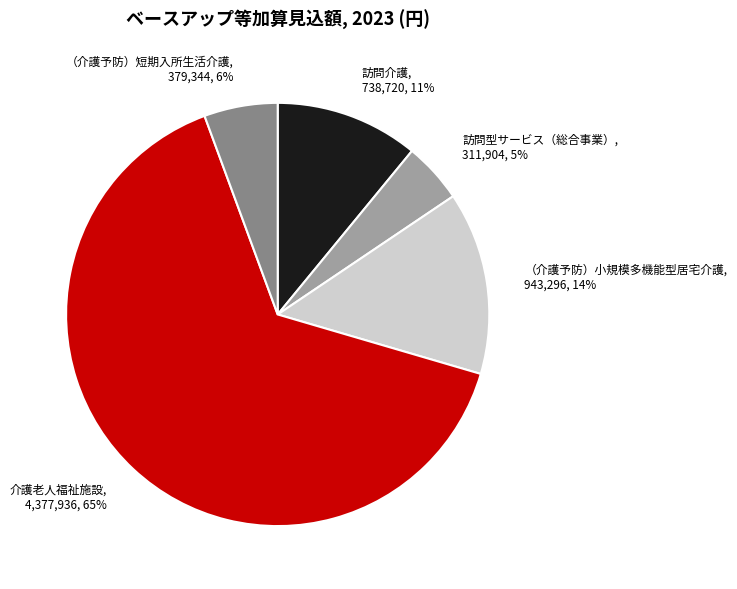

What percentage is the （介護予防）短期入所生活介護 slice, to the nearest percent?

6%